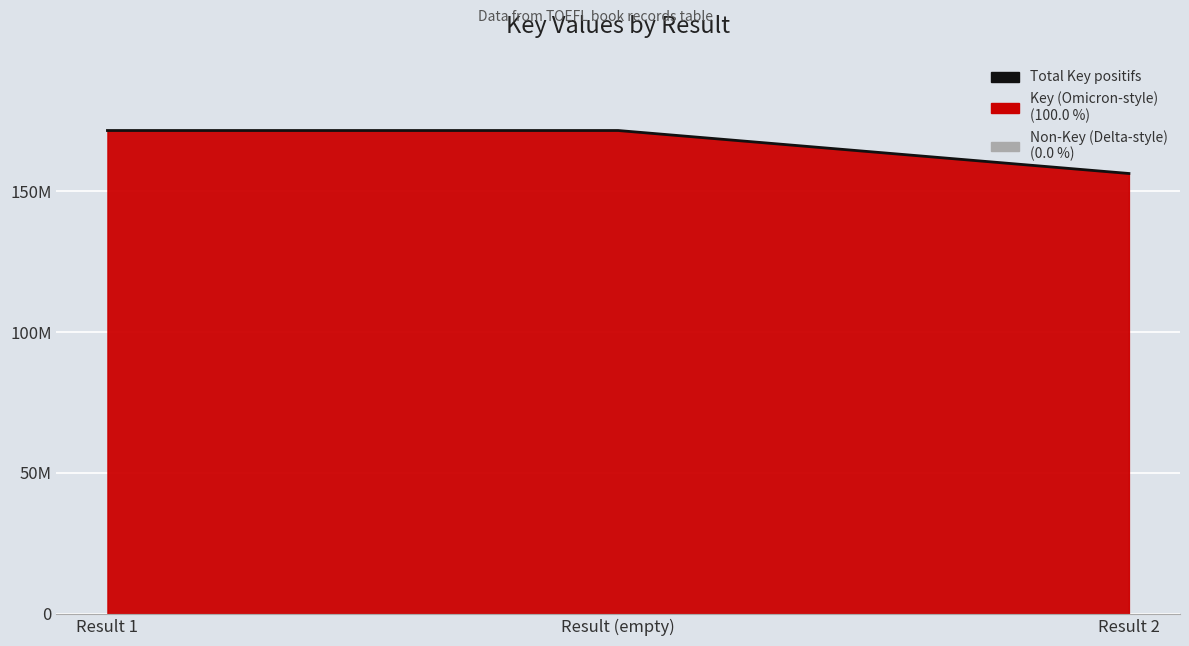

What is the average value?

166430505